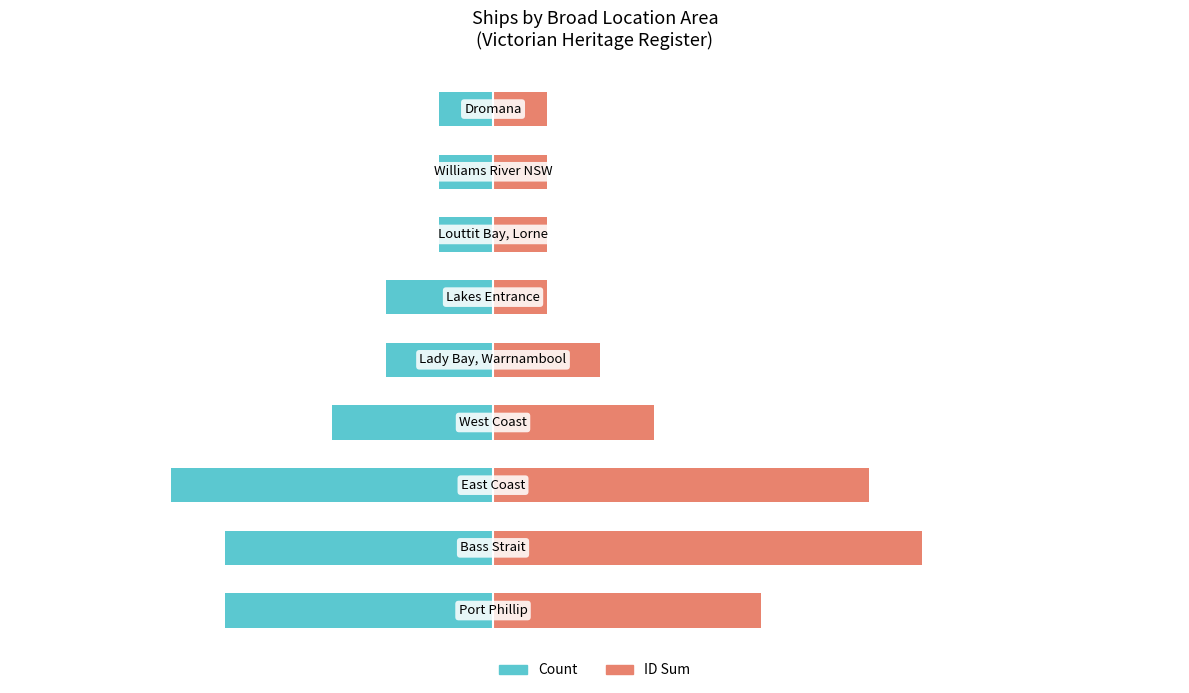

Which series has the widest spread of values?

ID Sum